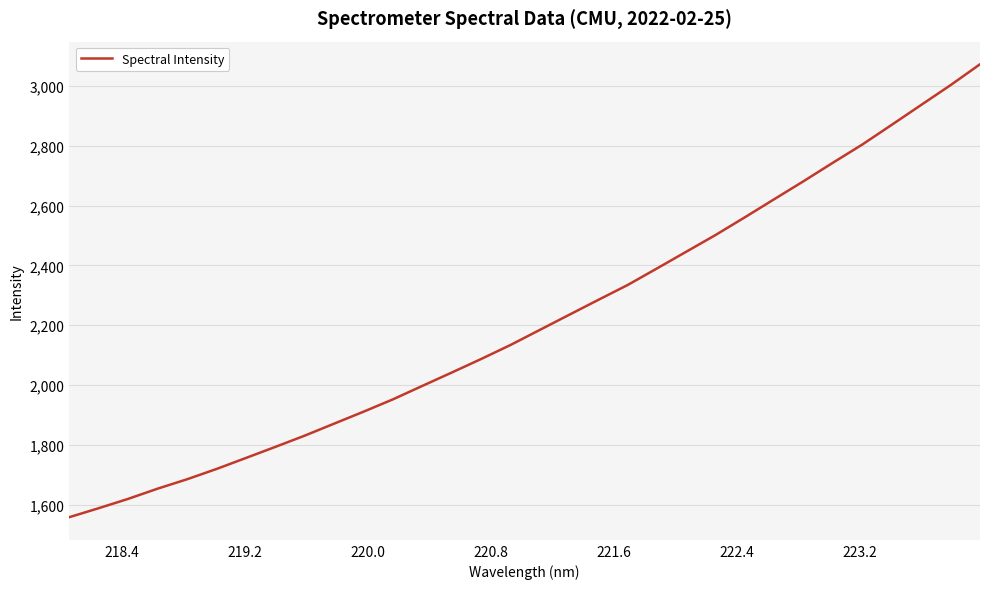

What is the maximum value shown in the chart?

3072.3